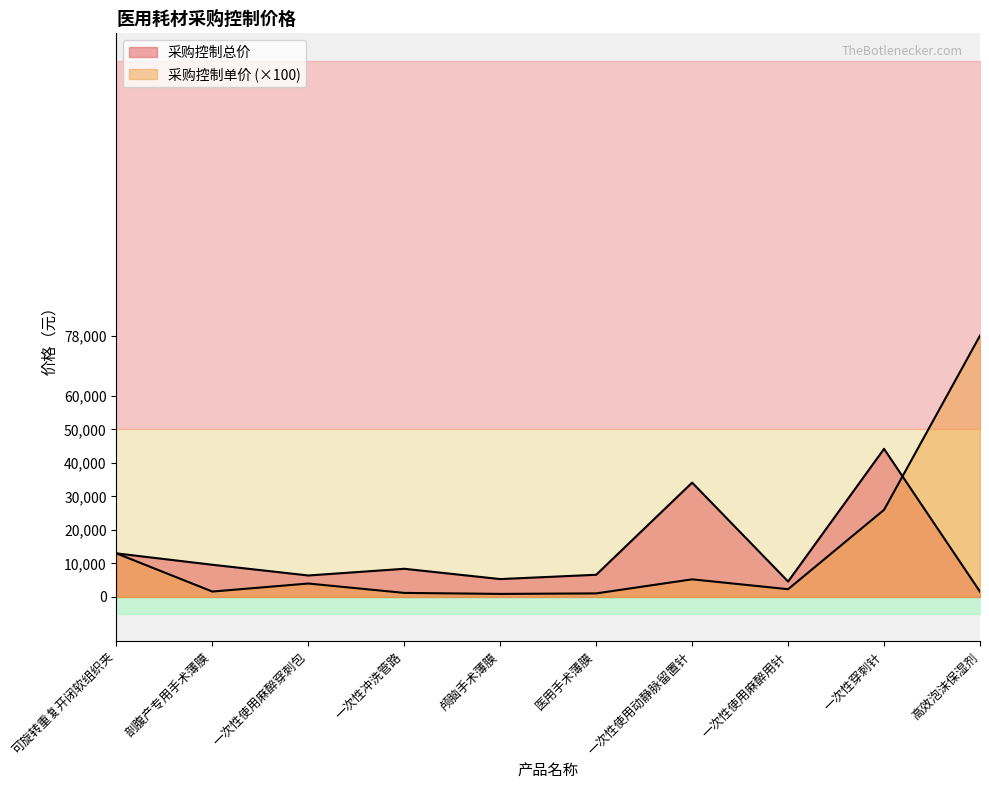

What is the minimum value for 采购控制单价?

900